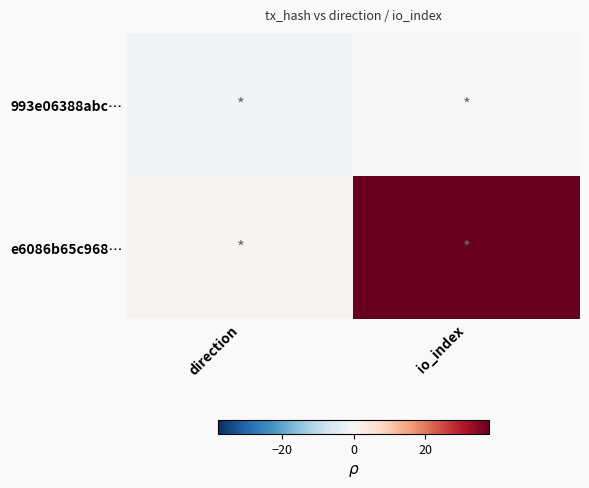

Reading right to left, extract all data points from this chart.

993e06388abc…: io_index=0	direction=-1
e6086b65c968…: io_index=38	direction=1